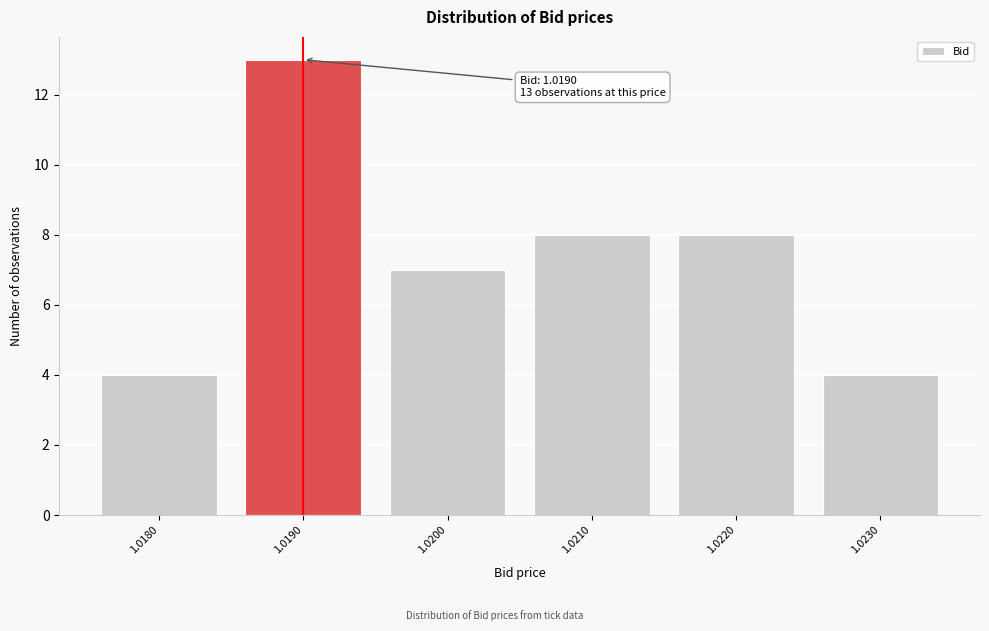

Reading right to left, list all the values displayed in this chart.

1.0230=4	1.0220=8	1.0210=8	1.0200=7	1.0190=13	1.0180=4